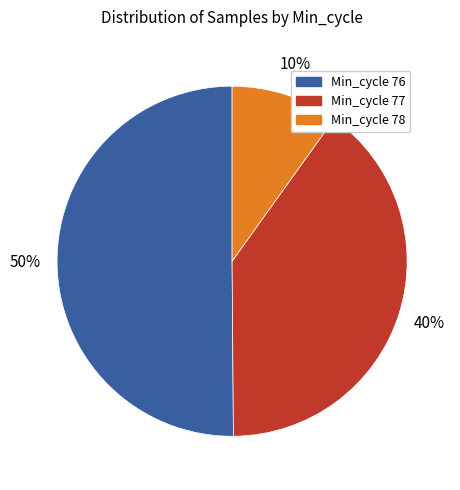

Which has a higher value, Min_cycle 77 or Min_cycle 78?

Min_cycle 77